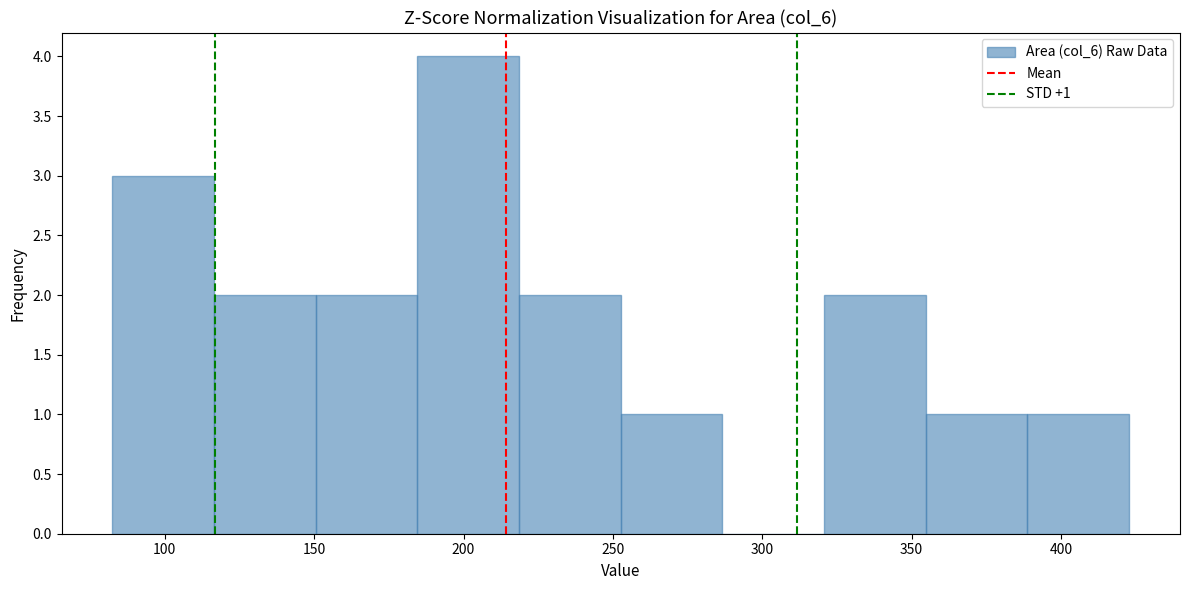

Over which range of the x-axis is the bar tallest?

185 to 220